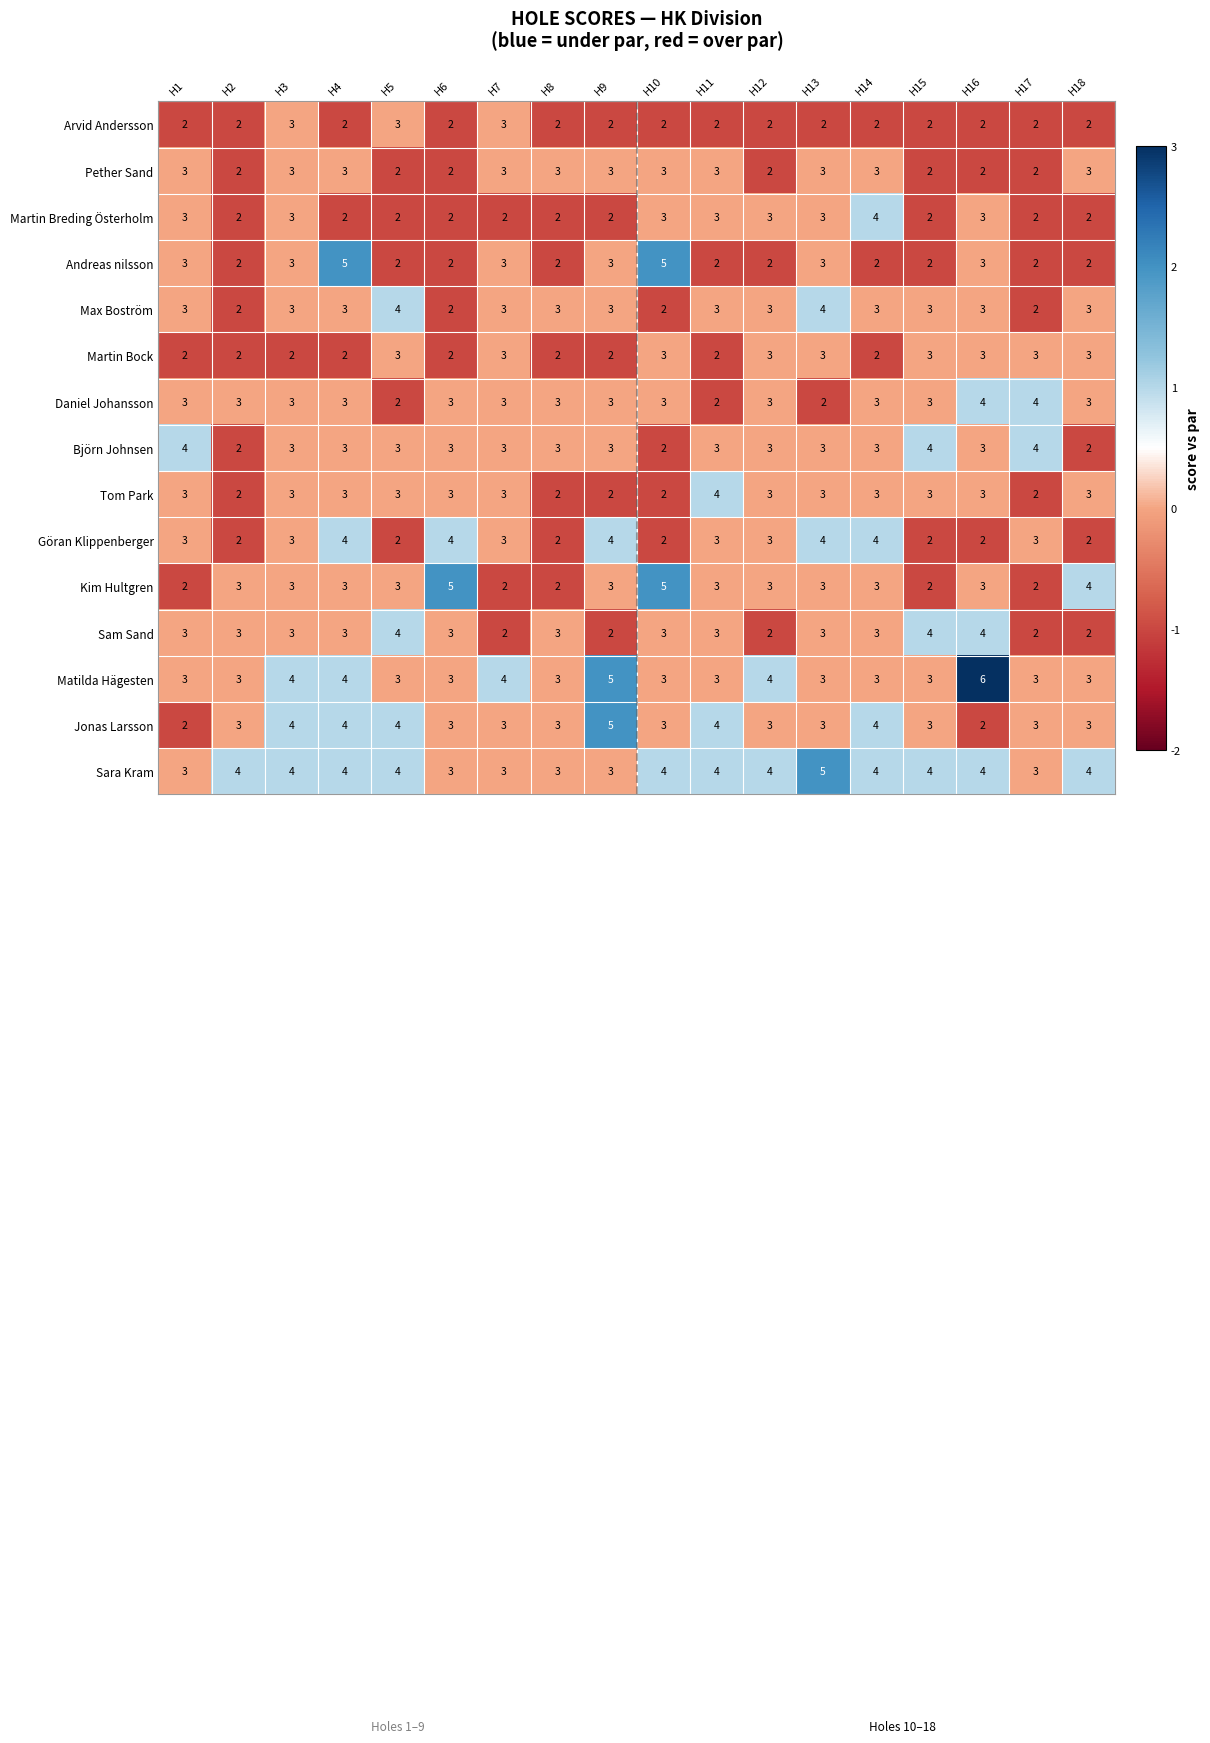

How many distinct data groups are displayed?

15